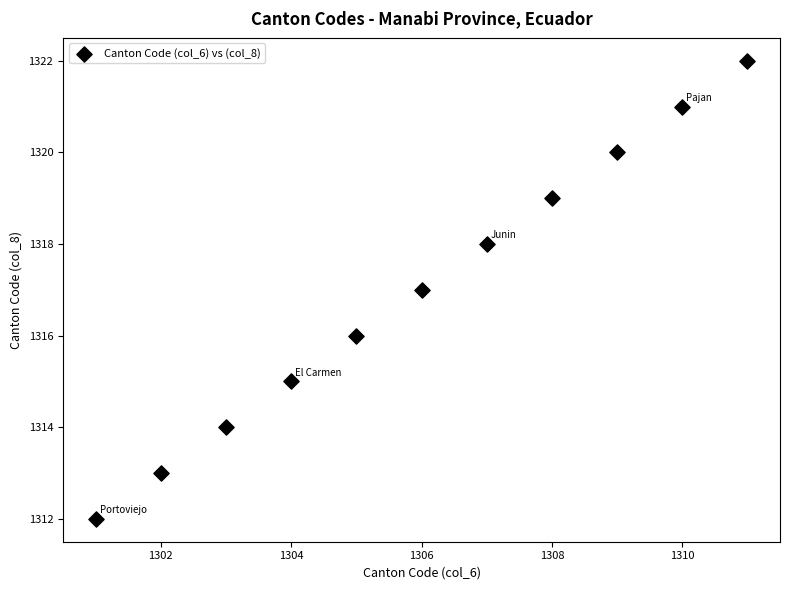

What is the range of X values (max minus min)?

10